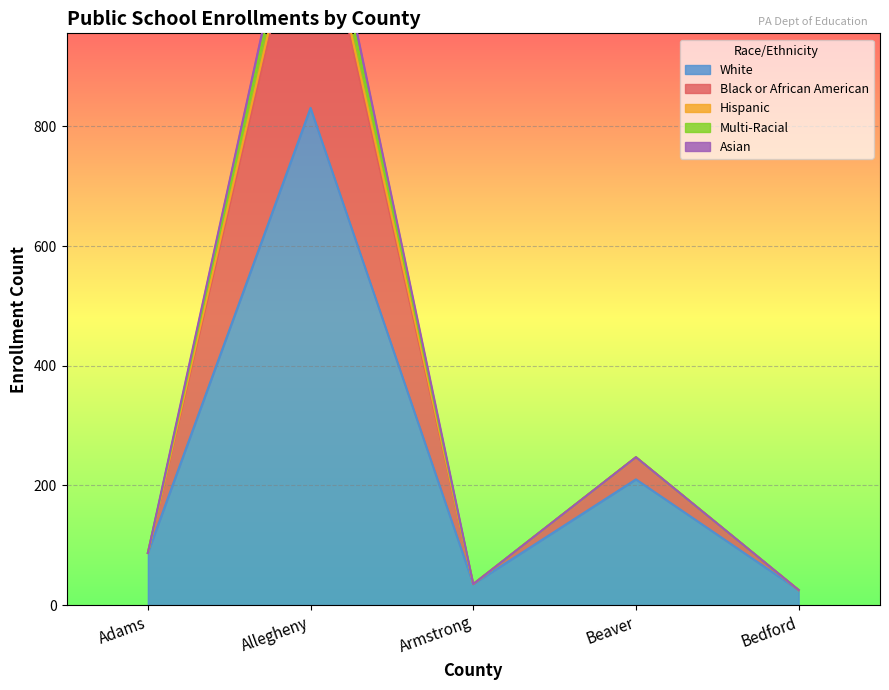

What is the difference between the maximum and minimum values in the Black or African American series?

1301